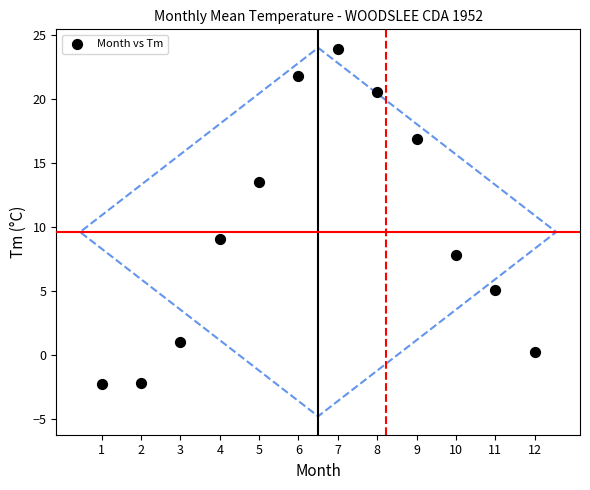

What is the range of X values (max minus min)?

11.0